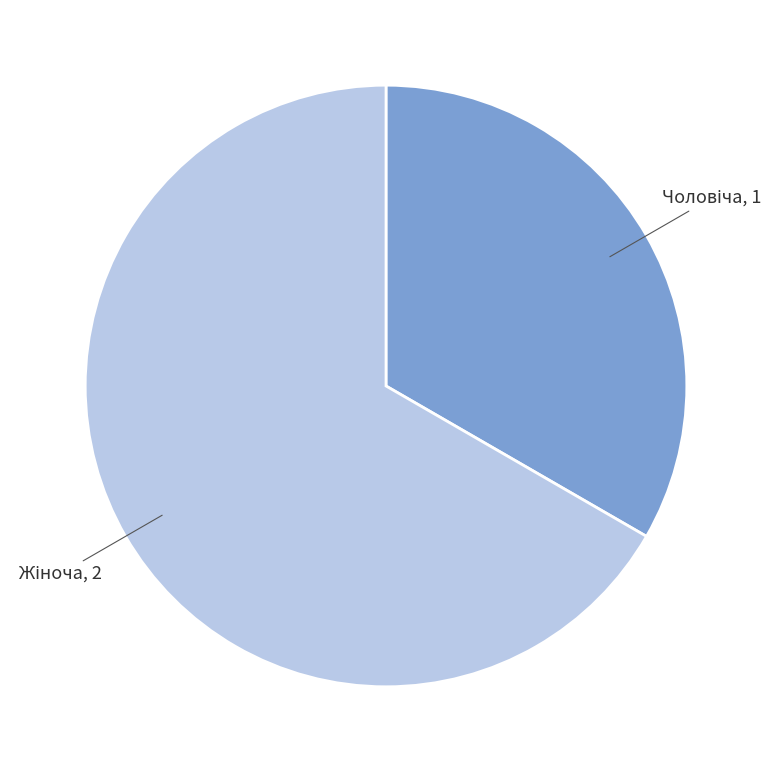

Does any single category account for the majority?

Yes